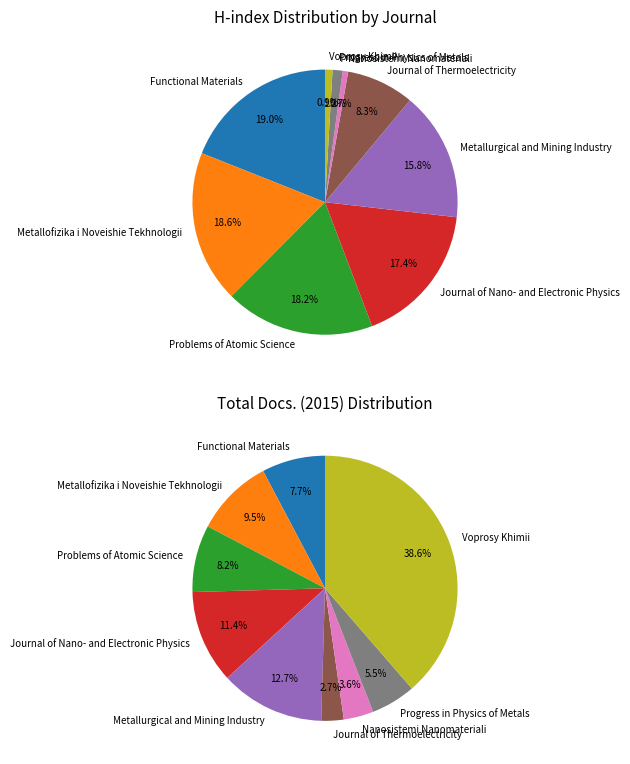

To the nearest percent, what is the difference between the largest and smallest slice percentages?

18%